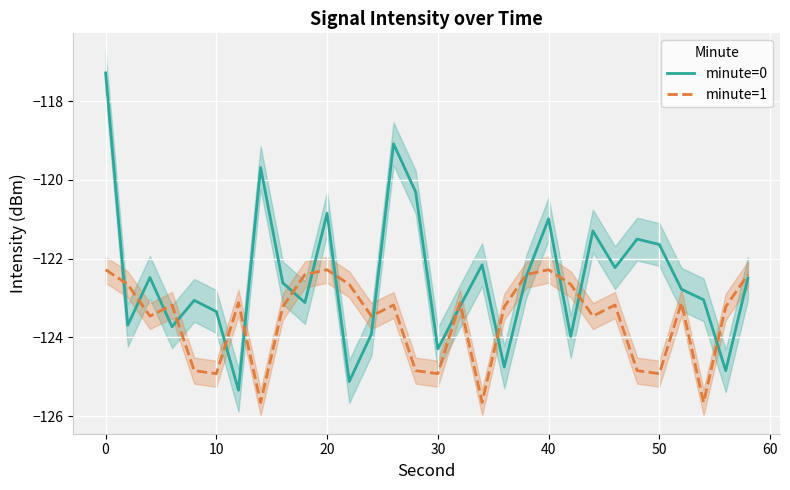

The minute=0 series shows -43.1 at 10. True or false?

False